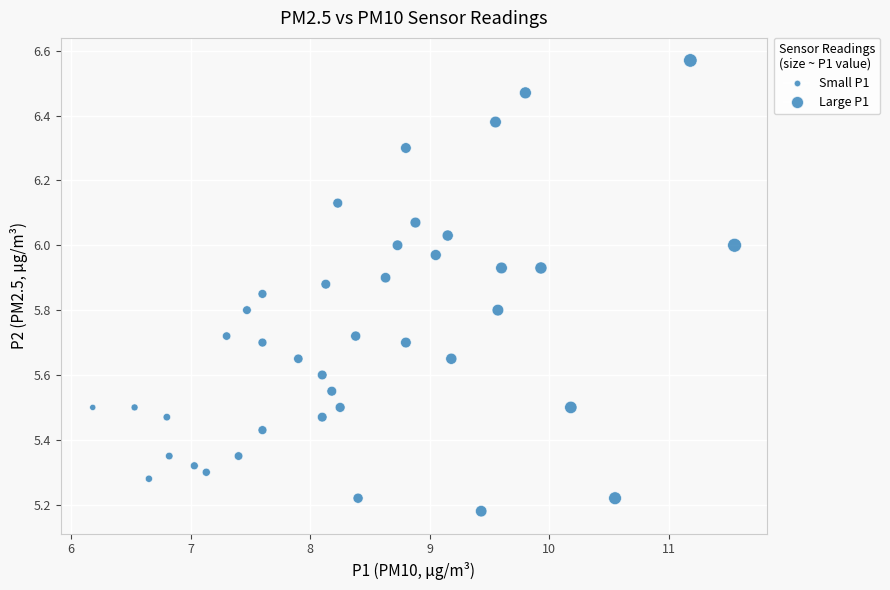

What is the range of Y values (max minus min)?

1.4